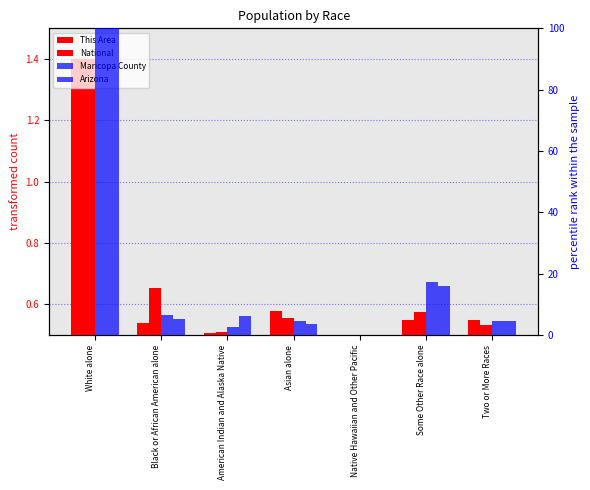

Which has a higher value, Native Hawaiian and Other Pacific or American Indian and Alaska Native?

American Indian and Alaska Native